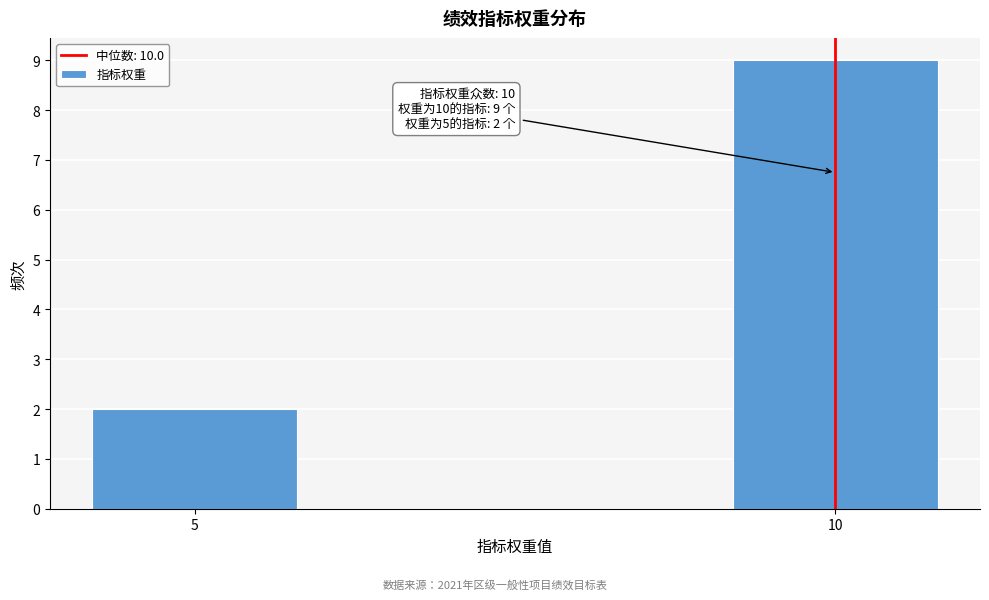

Reading left to right, list all the values displayed in this chart.

5=2	10=9